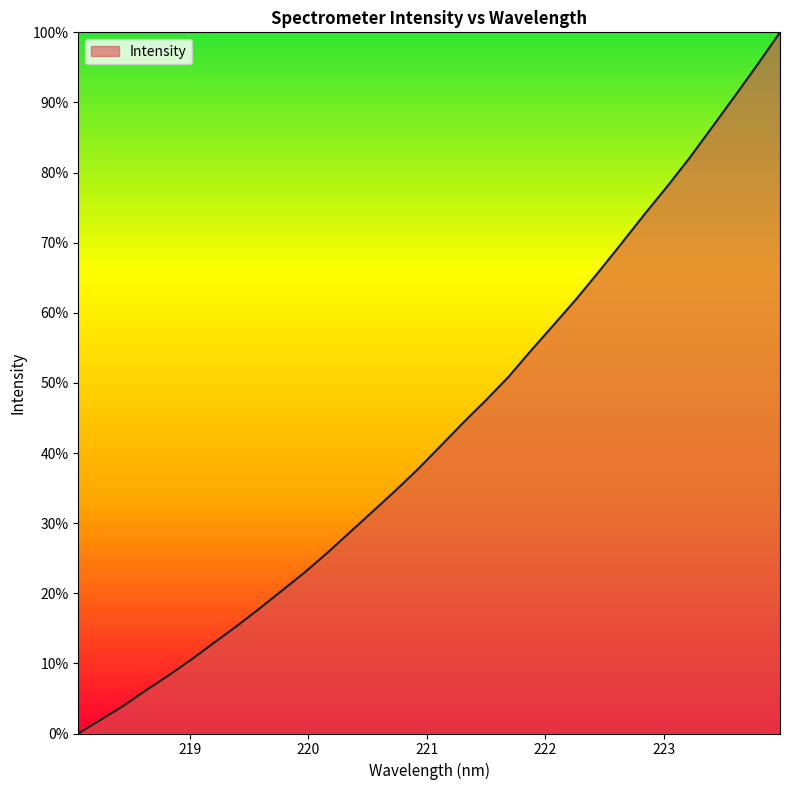

How many lines are shown in the chart?

1